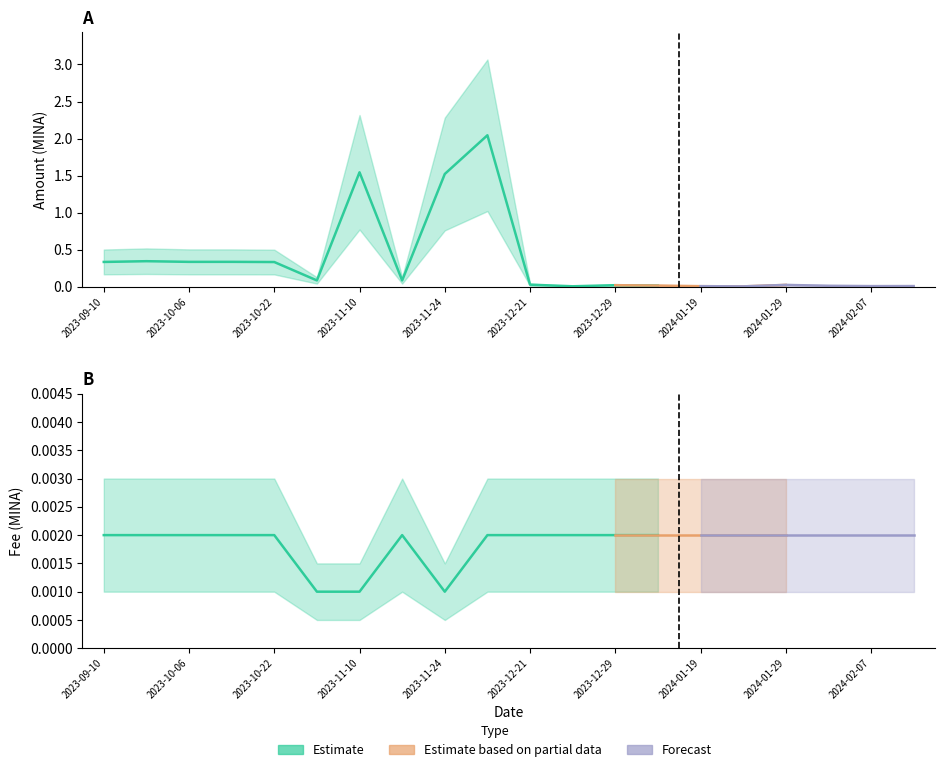

Where is the first local maximum for Amount?

2023-09-22